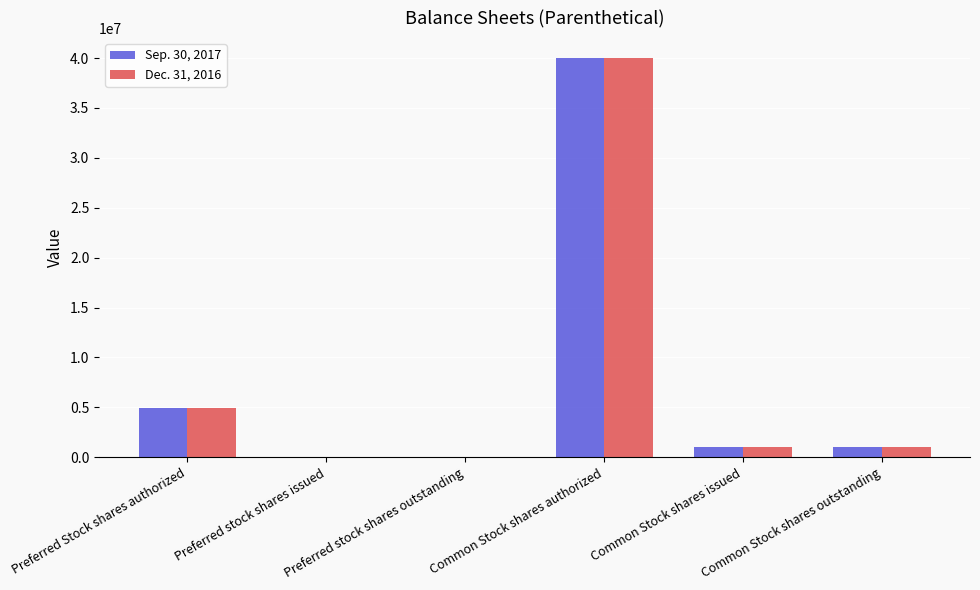

The Sep. 30, 2017 series shows 2765571 at Preferred Stock shares authorized. True or false?

False